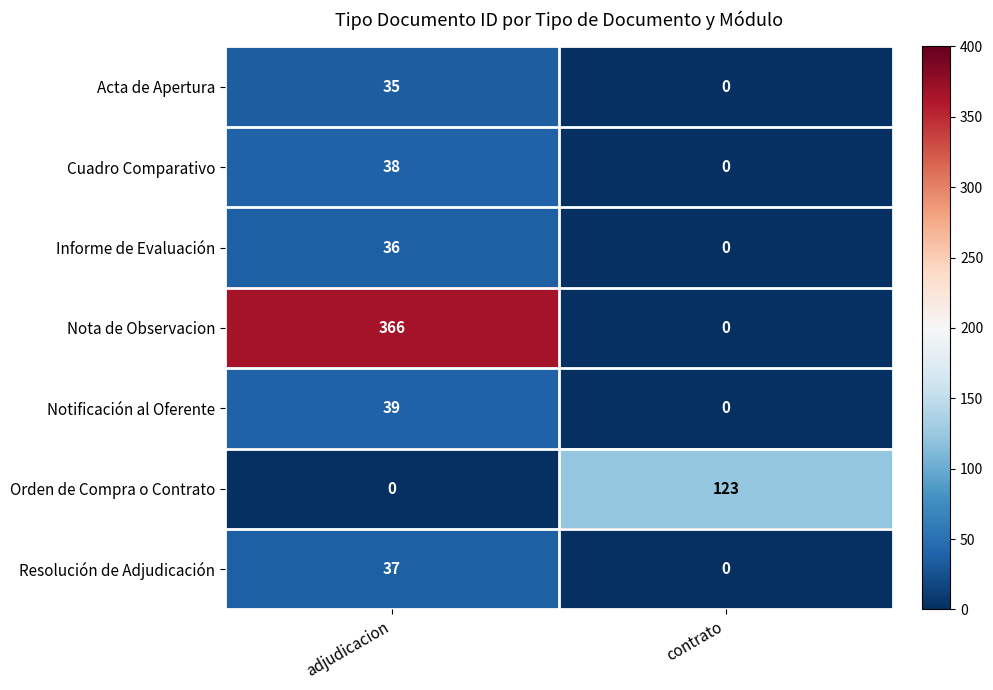

How many categories are shown in the chart?

2